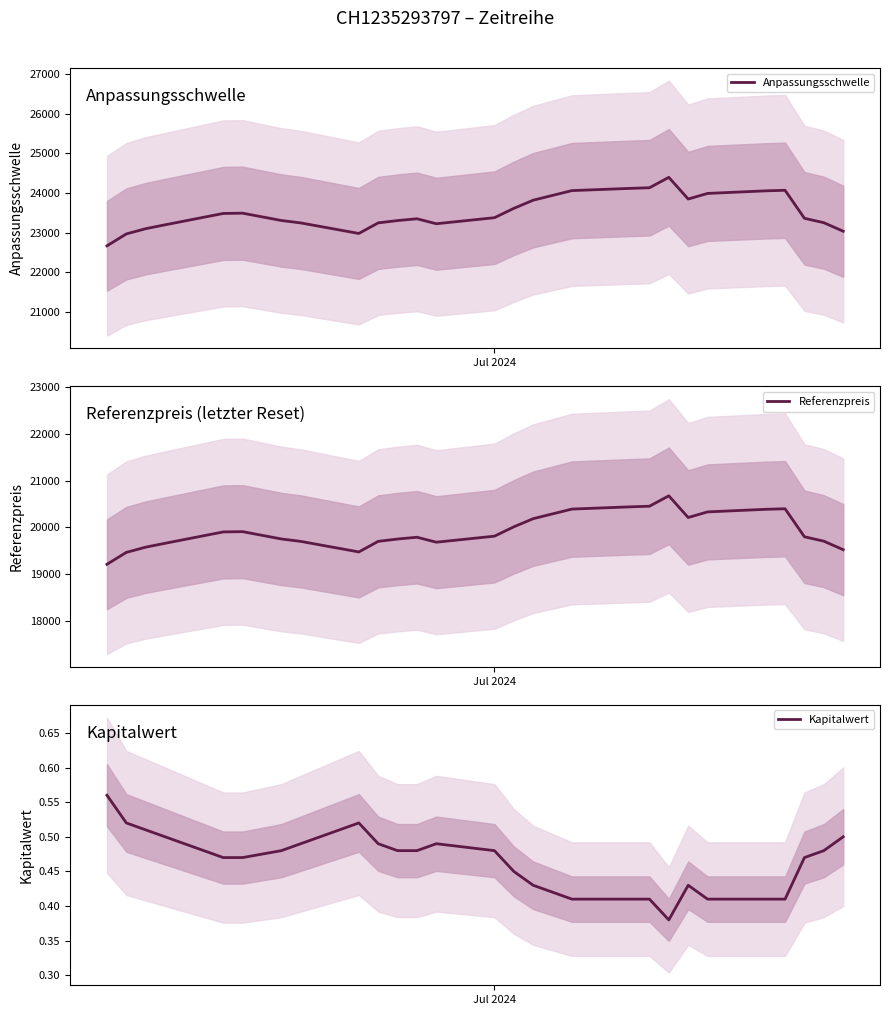

How many values in the Anpassungsschwelle series exceed 23362?

14